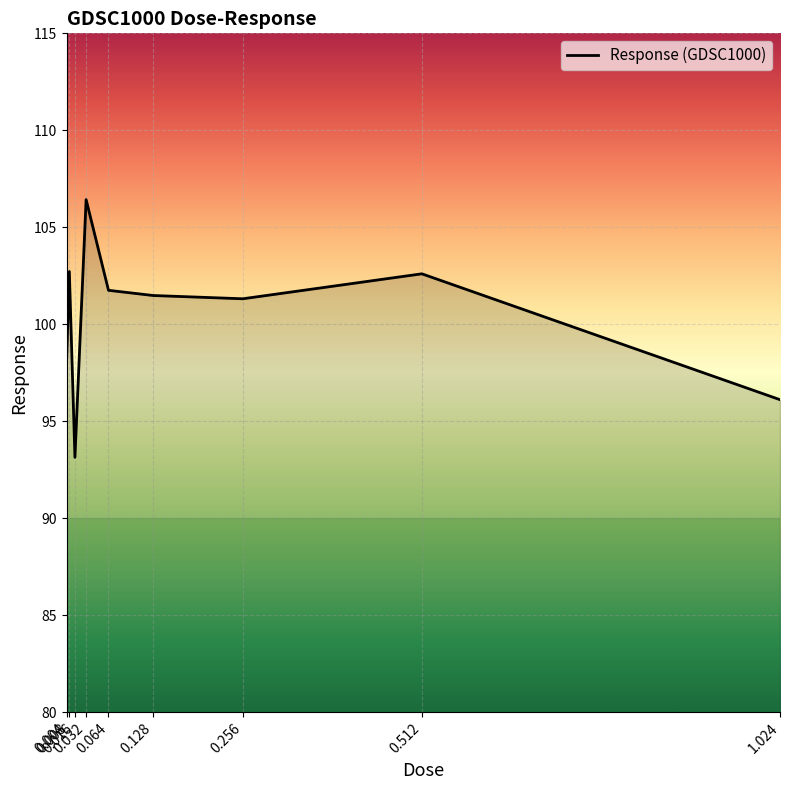

What is the difference between the maximum and minimum values?

13.3